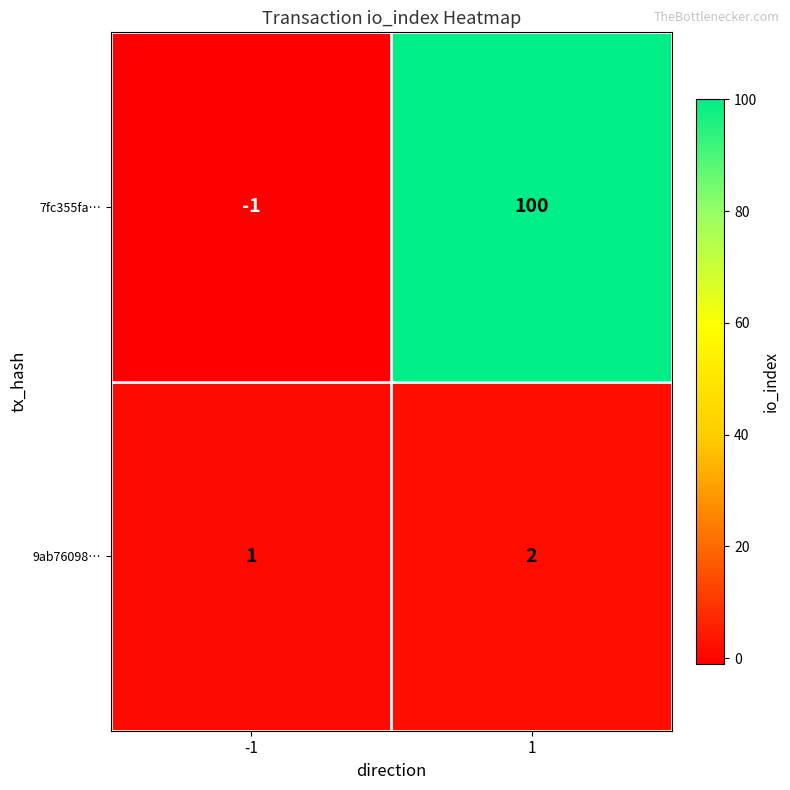

The 7fc355fa… series shows 100 at 1. True or false?

True